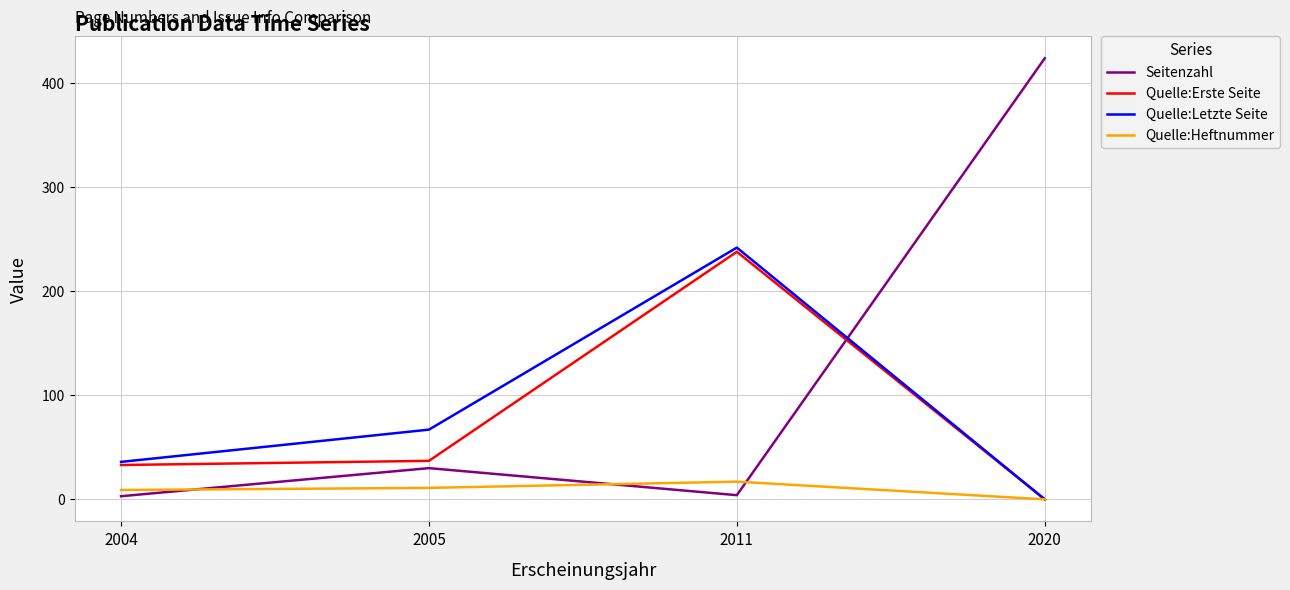

At which category does the chart reach its peak across all series?

2020